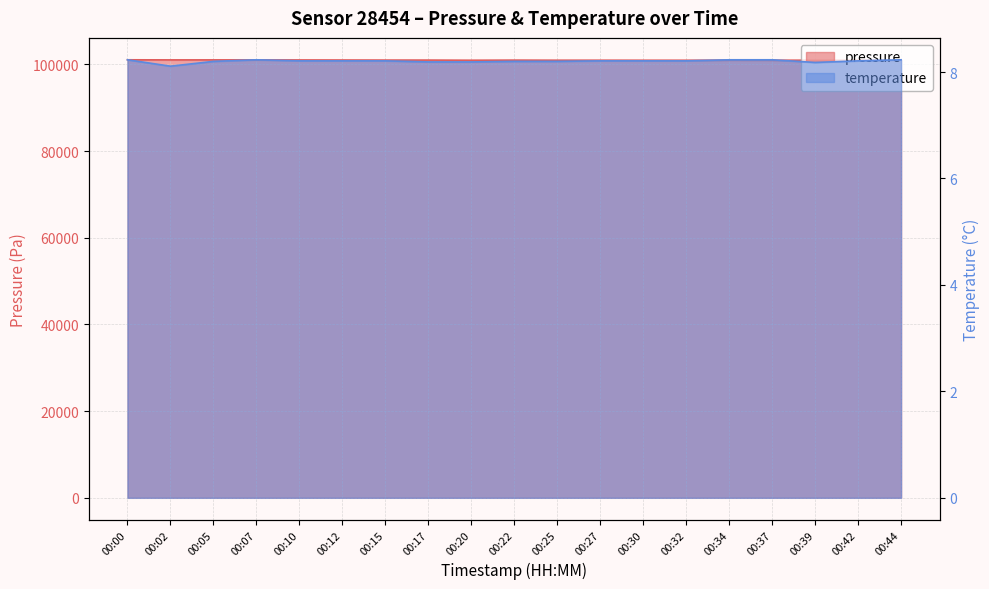

Where is the first local maximum for temperature?

00:07